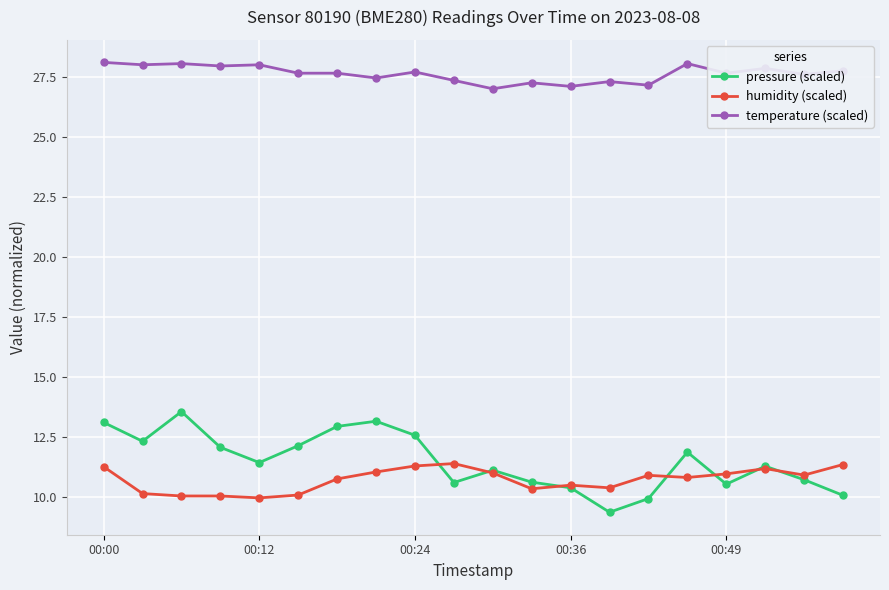

Which series has the largest range (max minus min)?

pressure (scaled)